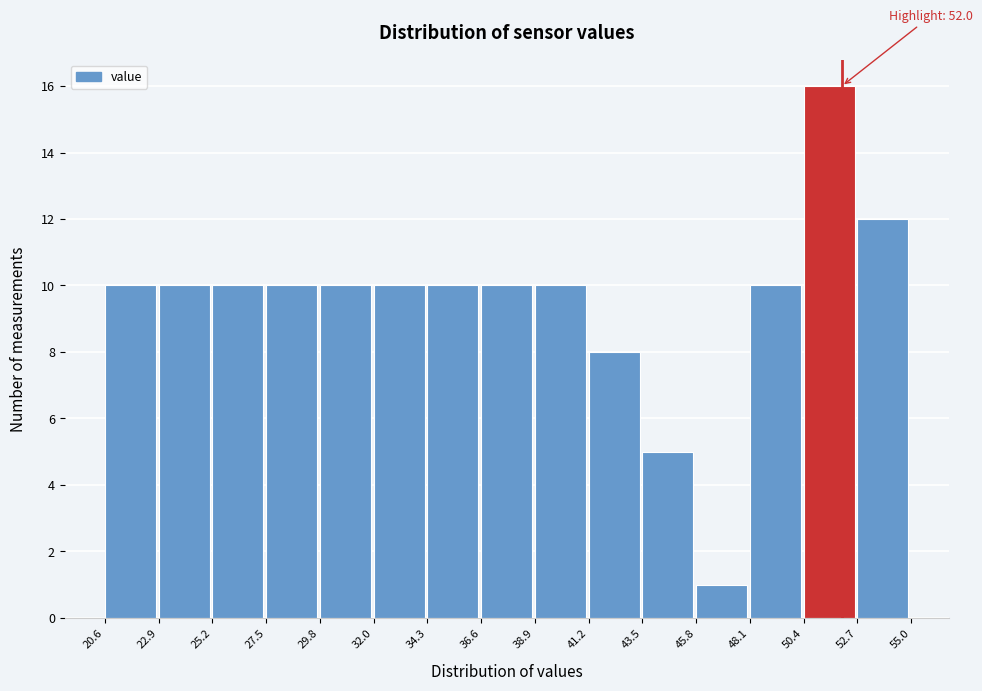

Over which range of the x-axis is the bar tallest?

50.4 to 52.7